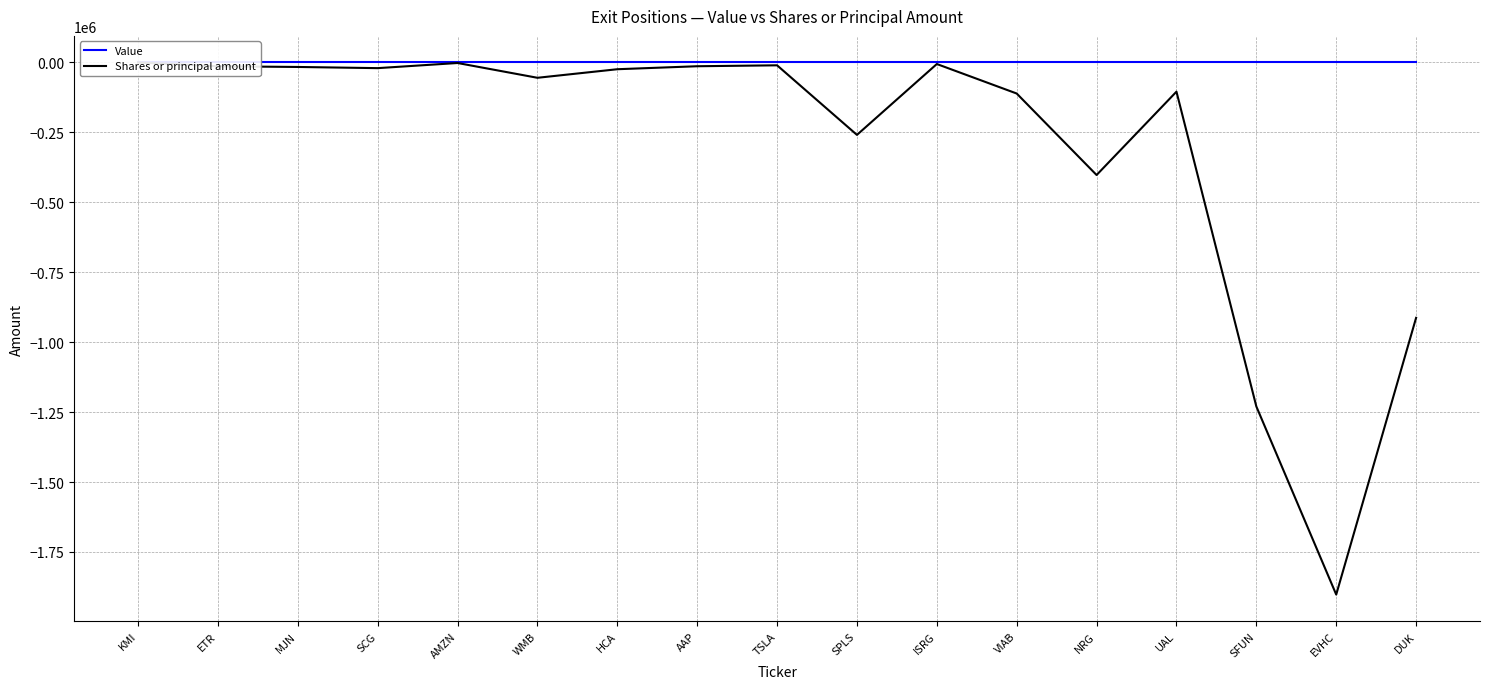

At which category is the sum across all series the highest?

KMI